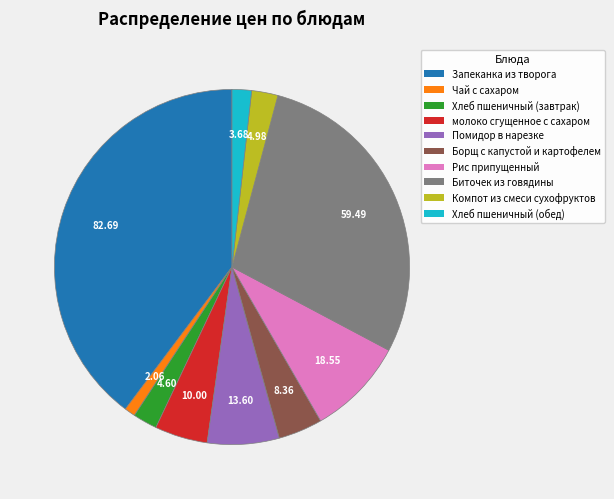

Between Чай с сахаром and Помидор в нарезке, which is larger?

Помидор в нарезке